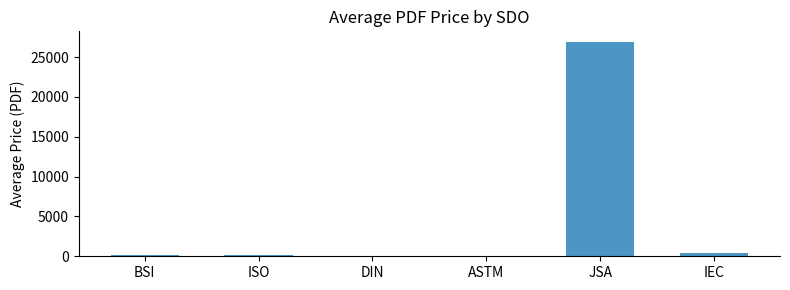

Which has a higher value, ASTM or JSA?

JSA